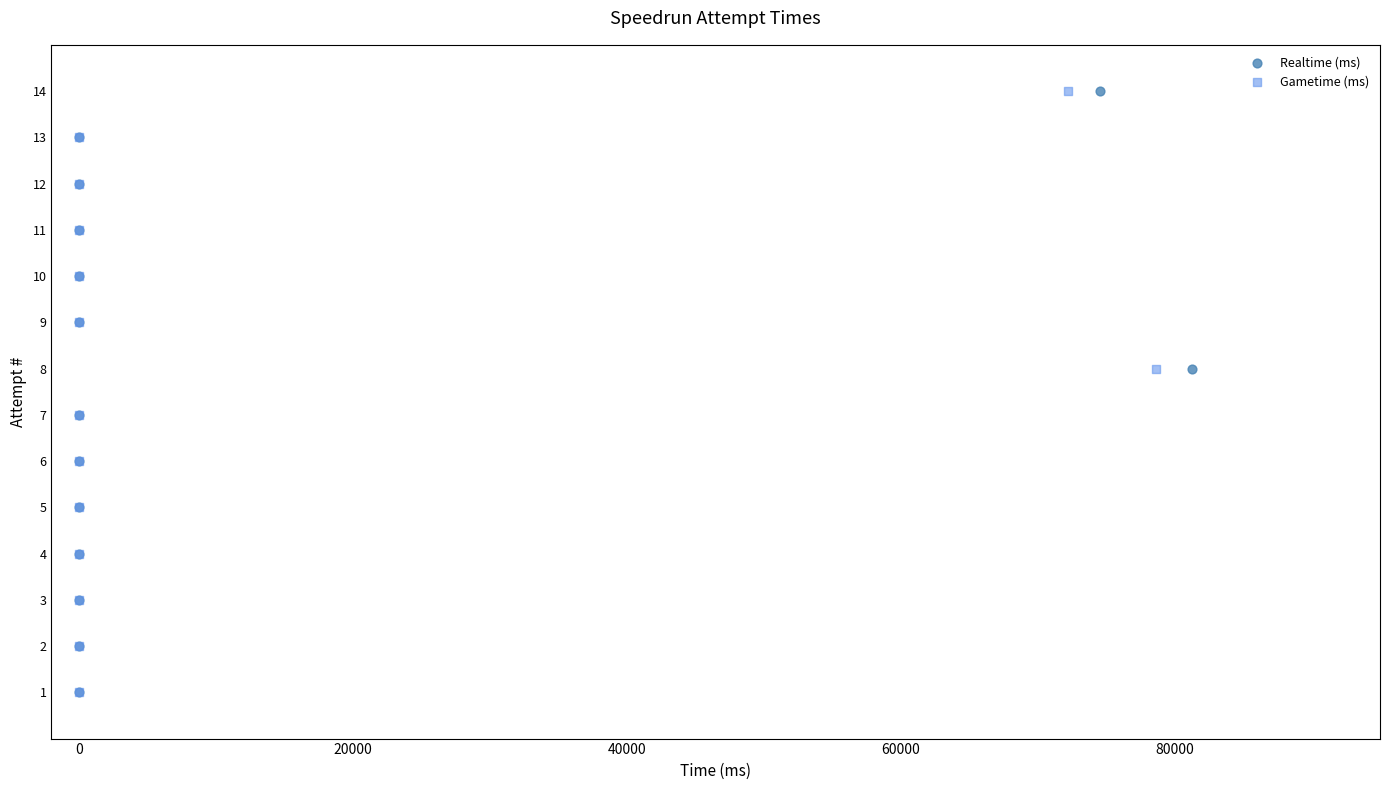

What are all the series names shown in the legend?

Realtime (ms), Gametime (ms)